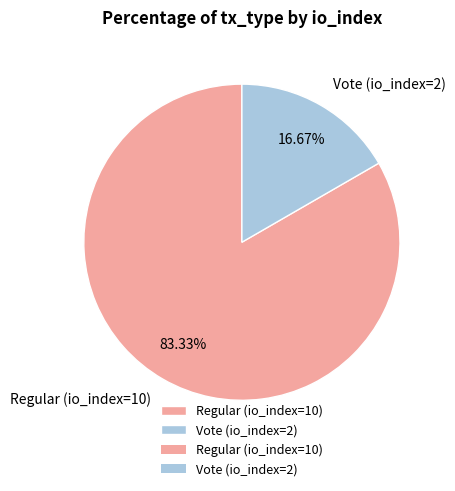

To the nearest percent, what is the average slice percentage?

50%